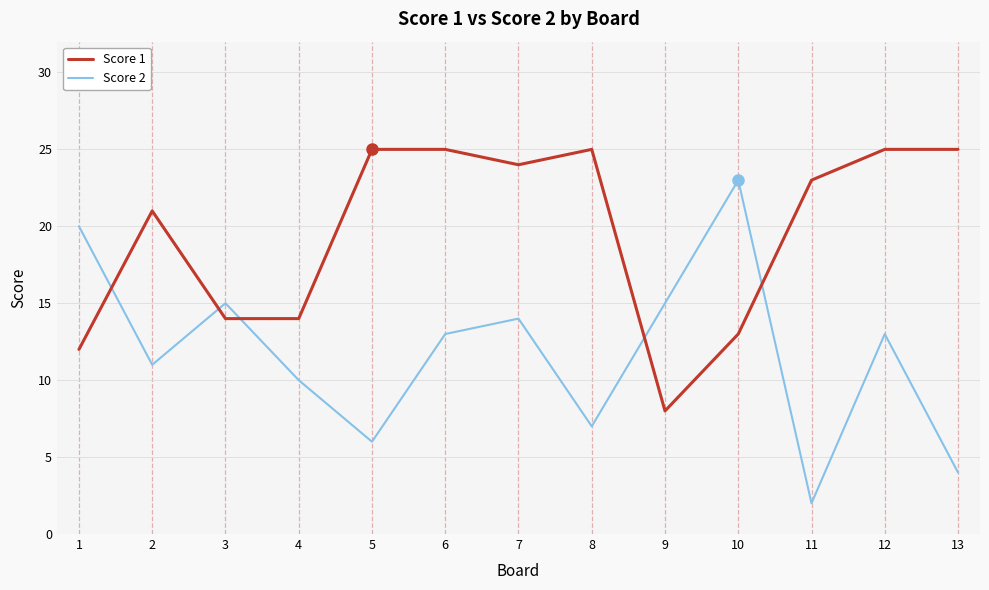

What is the lowest value of the Score 1 series?

8